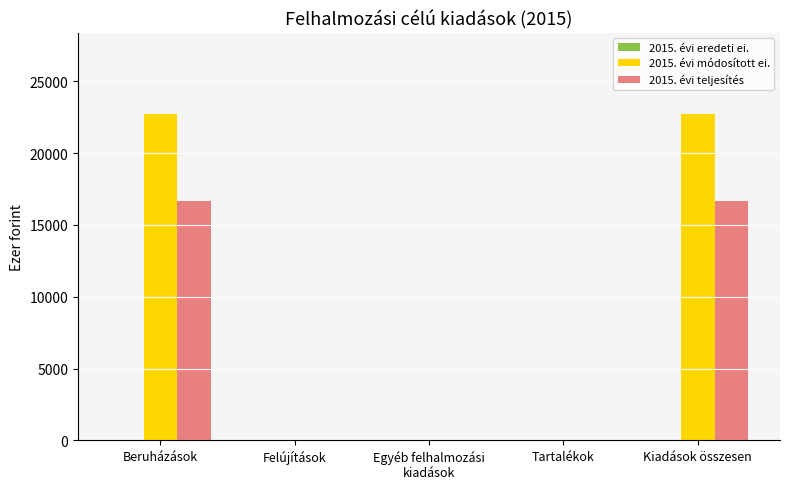

What is the sum of the 2015. évi módosított ei. values at Kiadások összesen and Felújítások?

22706